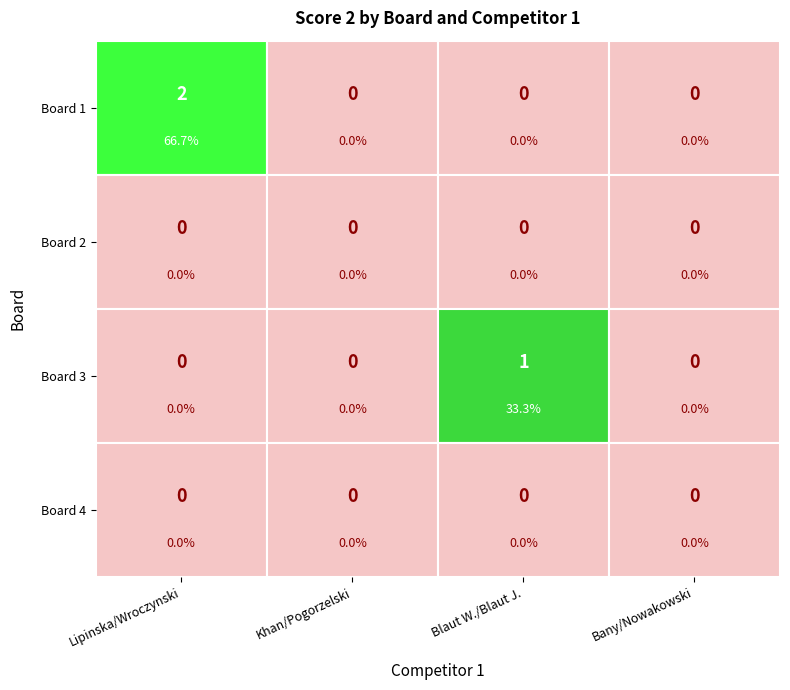

What is the sum of all Blaut Witold and Blaut Julia values?

1